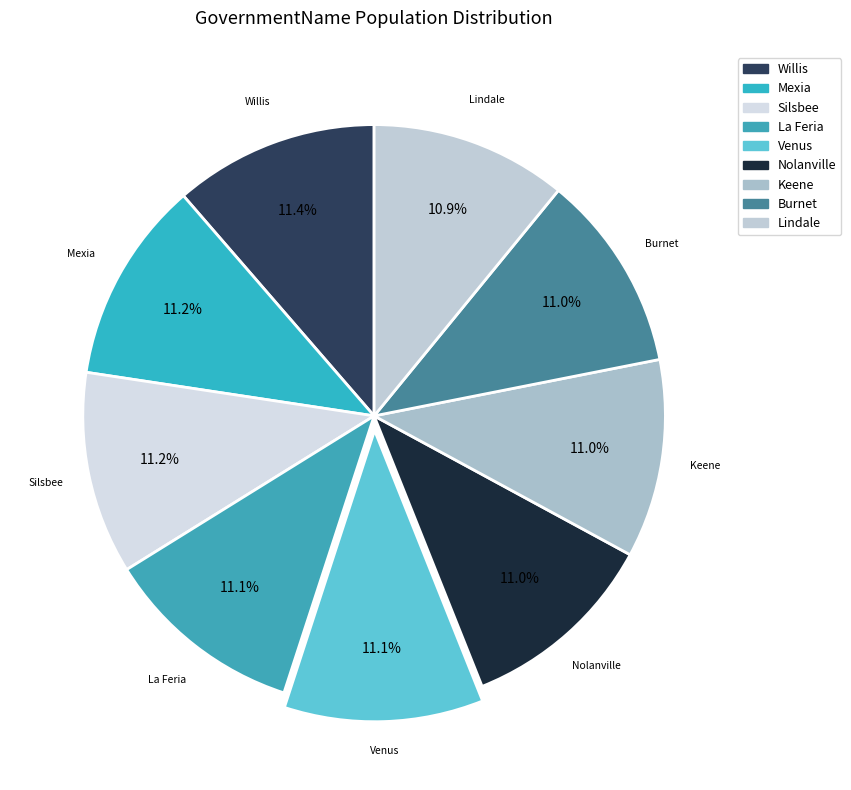

Is it true that Mexia is 2% of the pie?

False